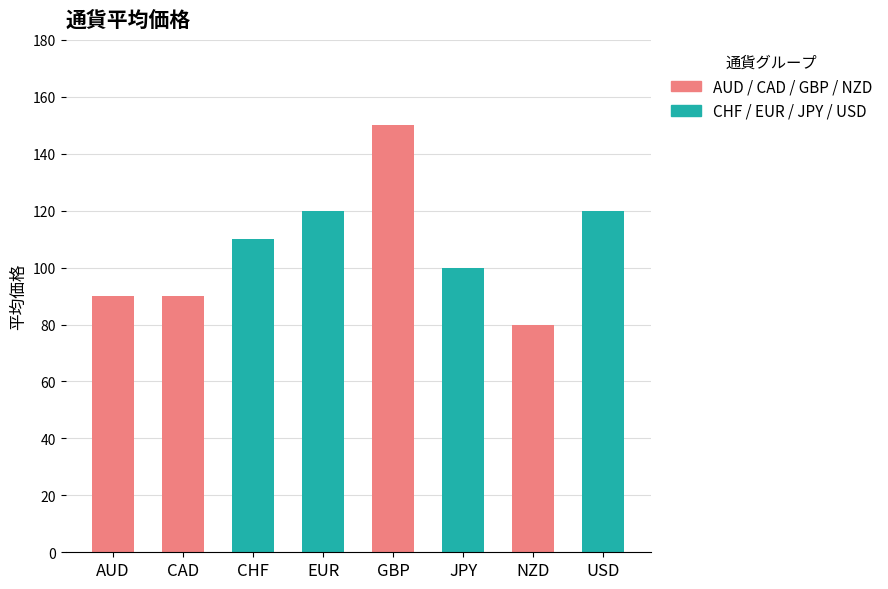

What is the change in value from AUD to JPY?

+10